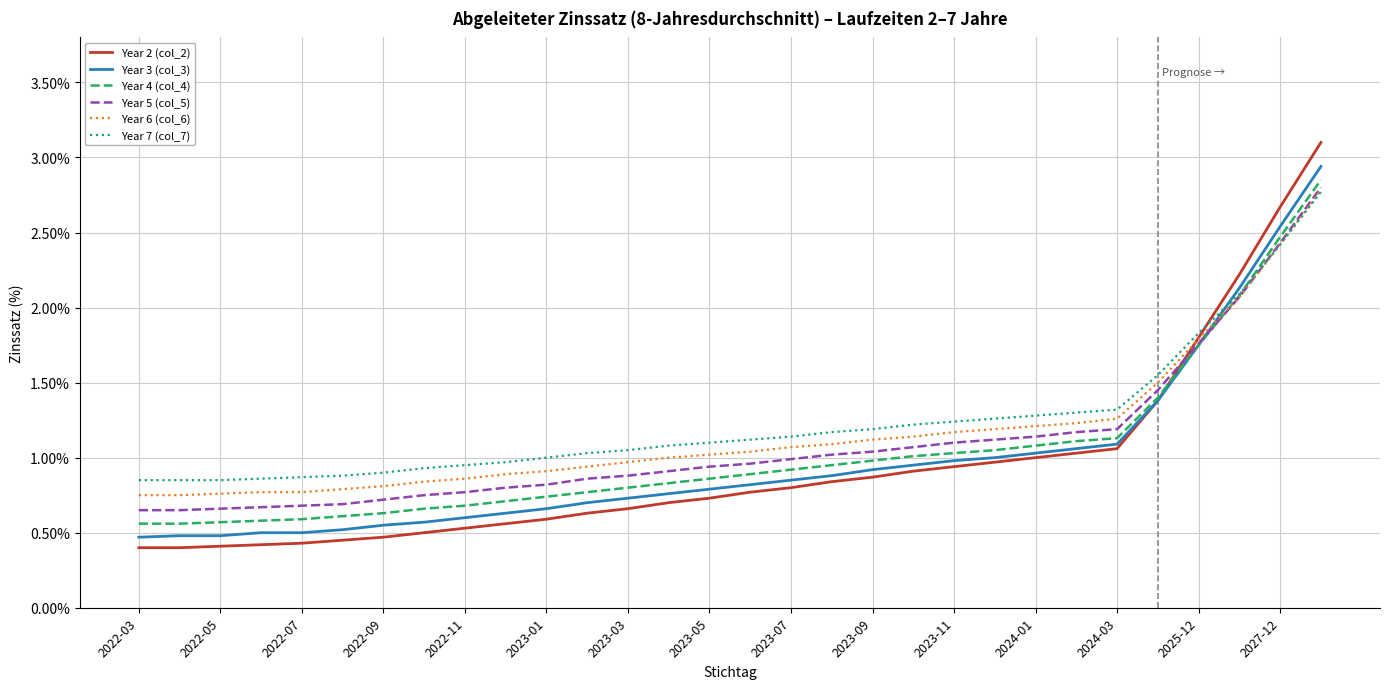

How many times do Year 7 (col_7) and Year 3 (col_3) cross each other?

1